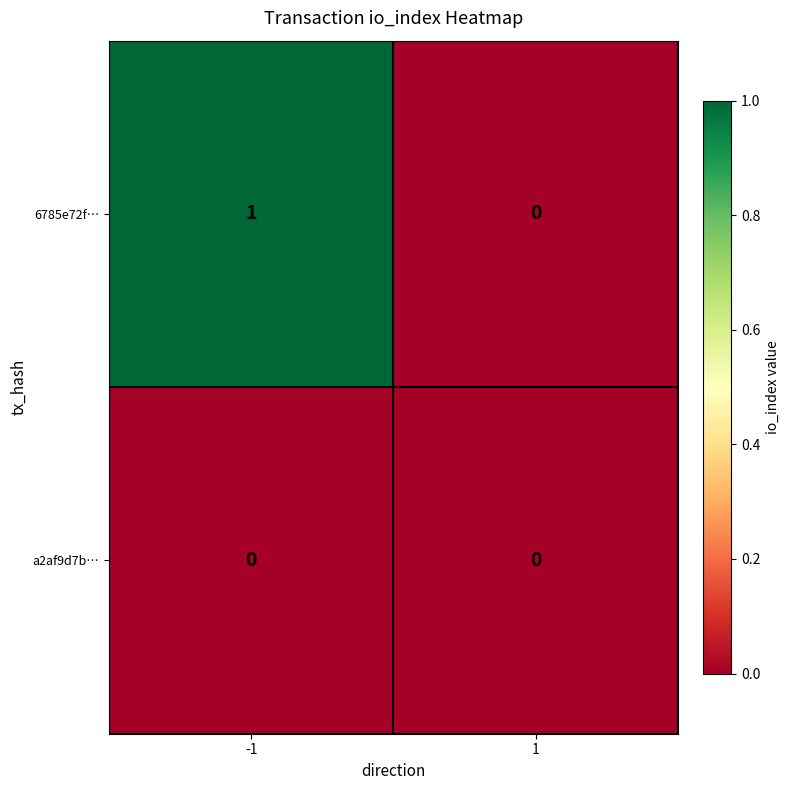

Is it true that a2af9d7b… equals 0 at -1?

True